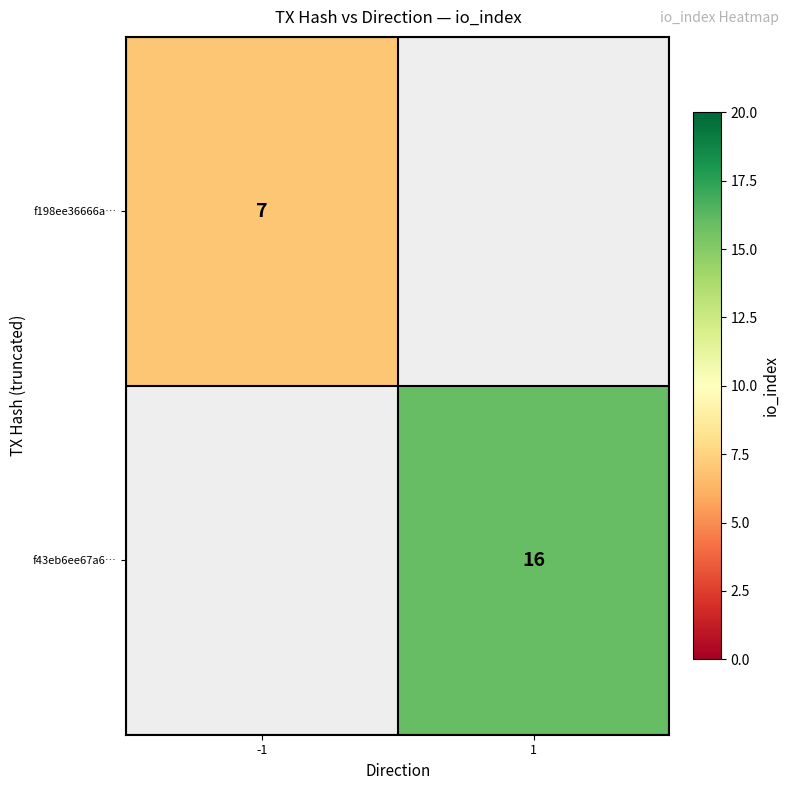

What is the greatest value displayed?

16.0